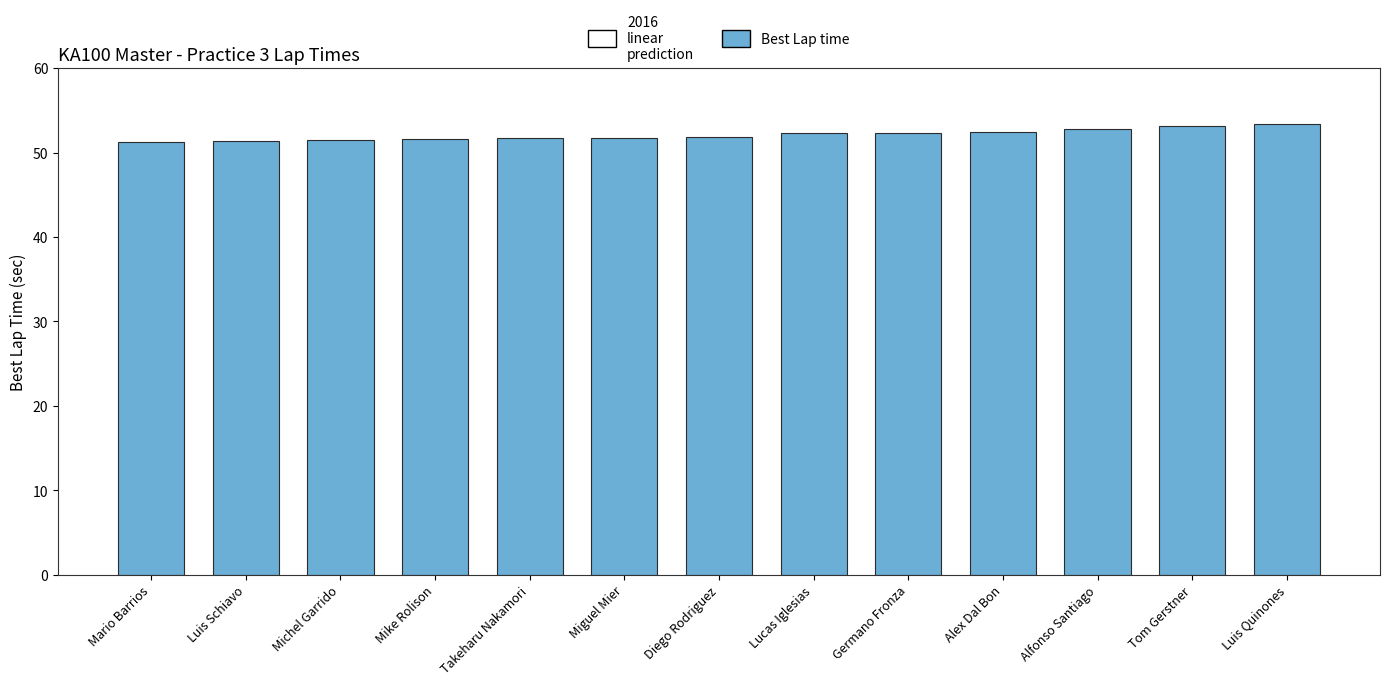

What is the approximate value at Takeharu Nakamori?

51.7